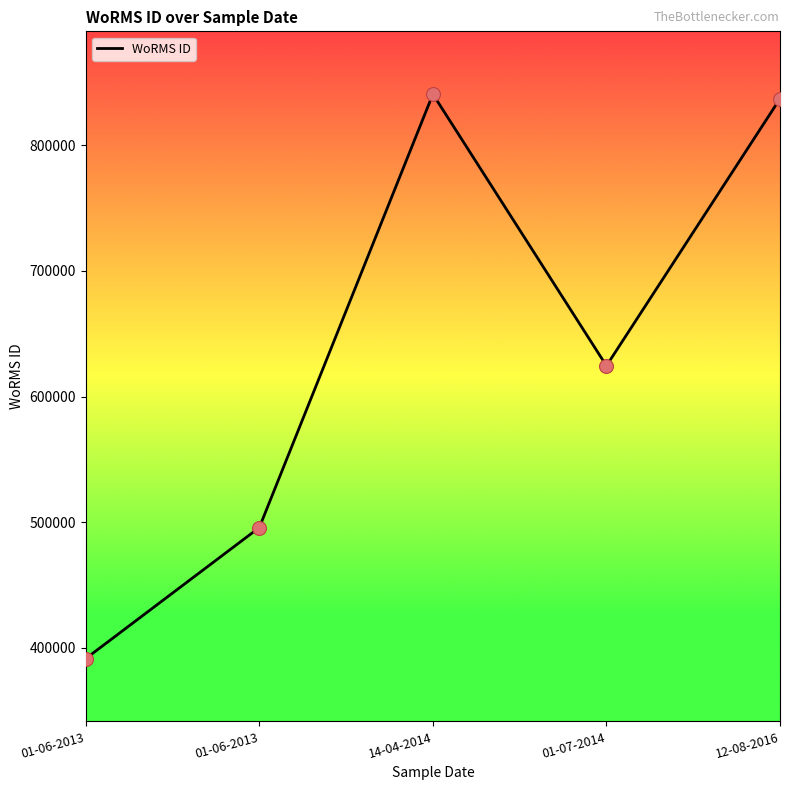

What is the change in value from 01-06-2013 to 14-04-2014?

+449180